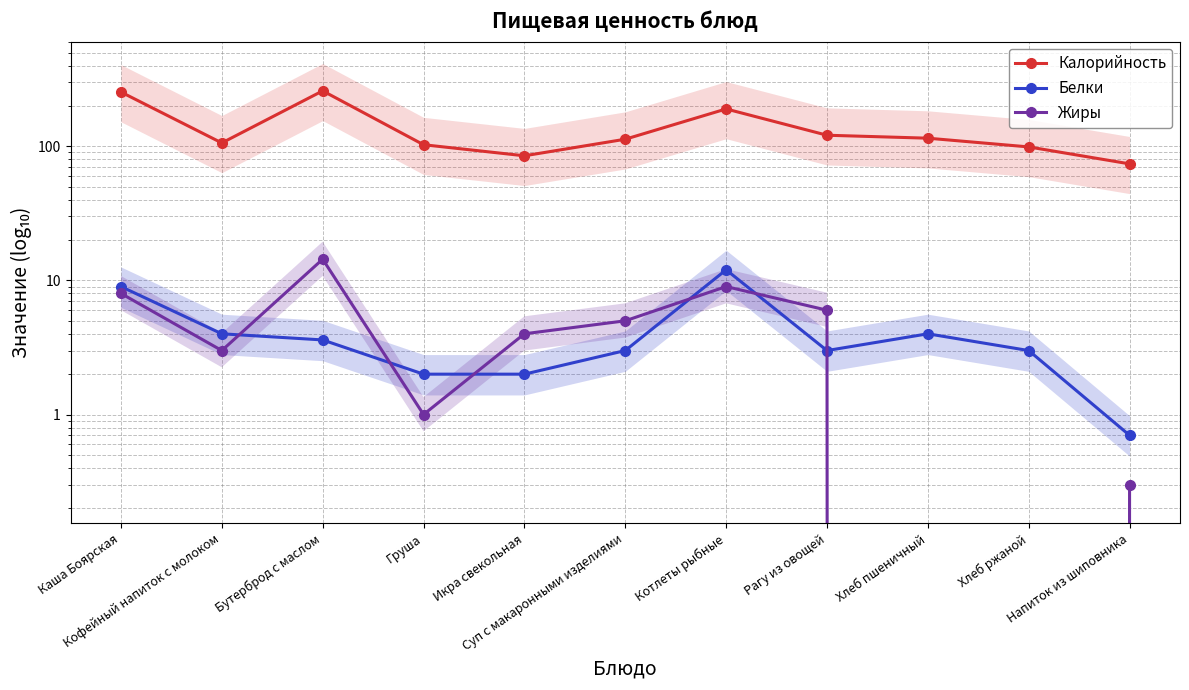

How many values in the Белки series exceed 3?

5